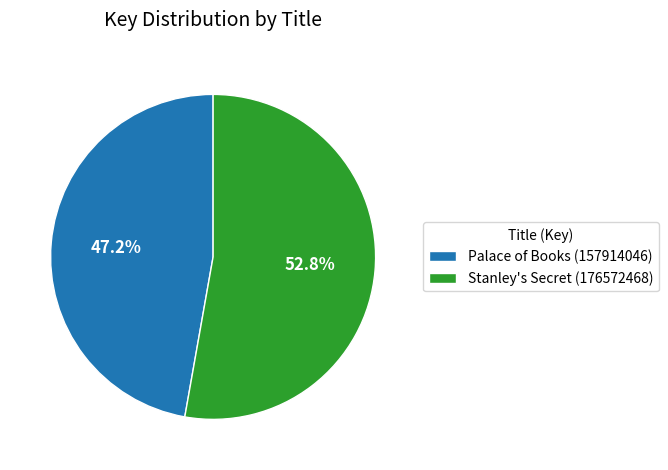

Combined, what portion of the pie is Stanley's Secret (176572468) and Palace of Books (157914046)?

100.0%